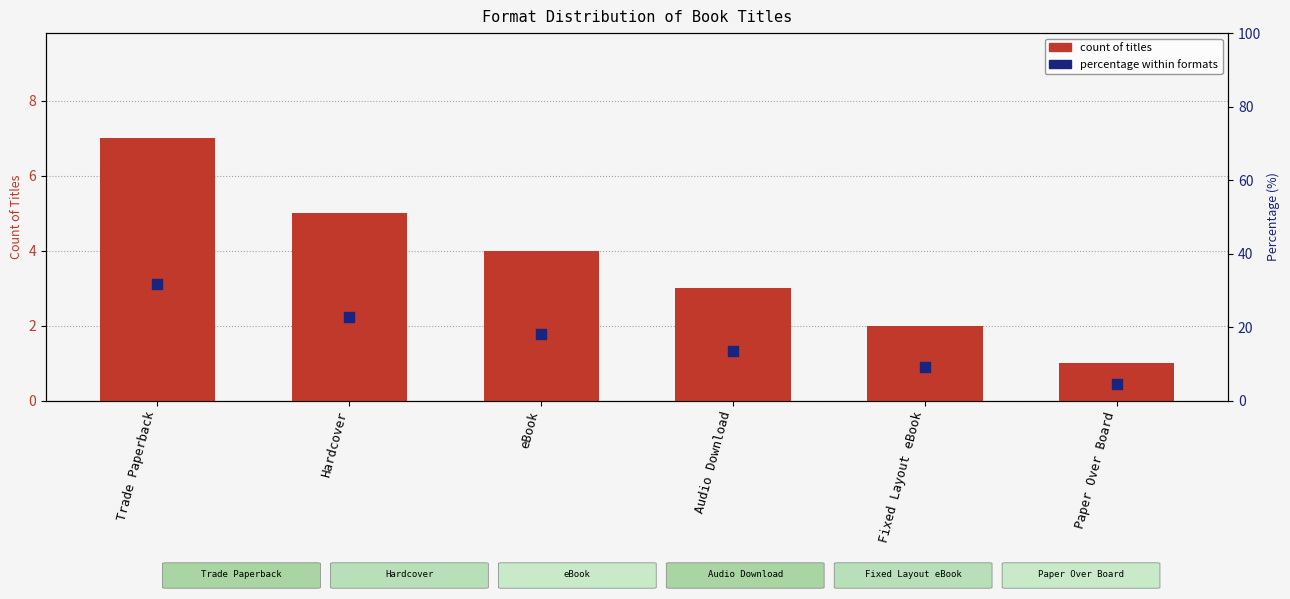

At how many categories does at least one series exceed 25?

1